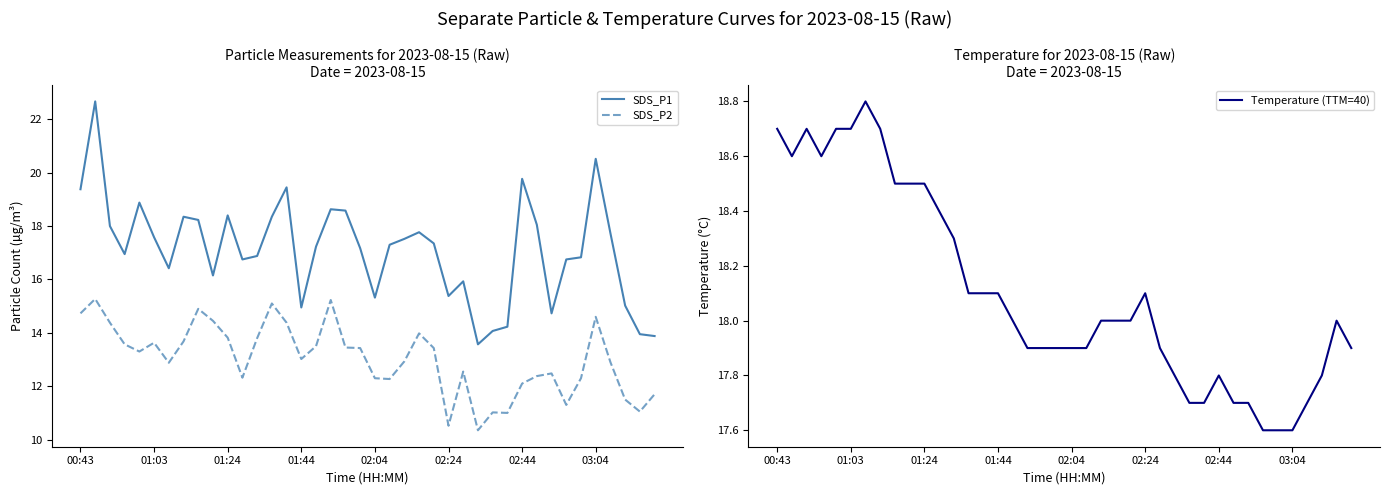

What is the smallest value displayed?

10.3